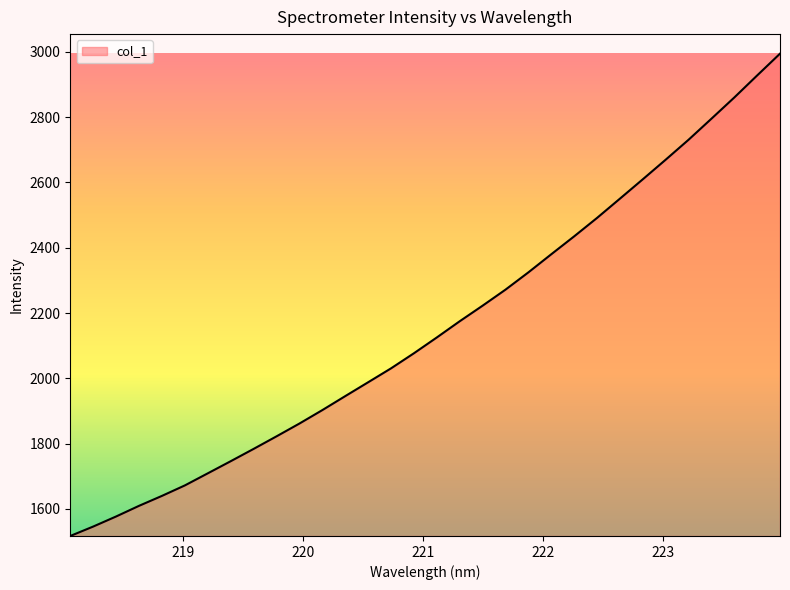

What is the smallest value displayed?

1517.2